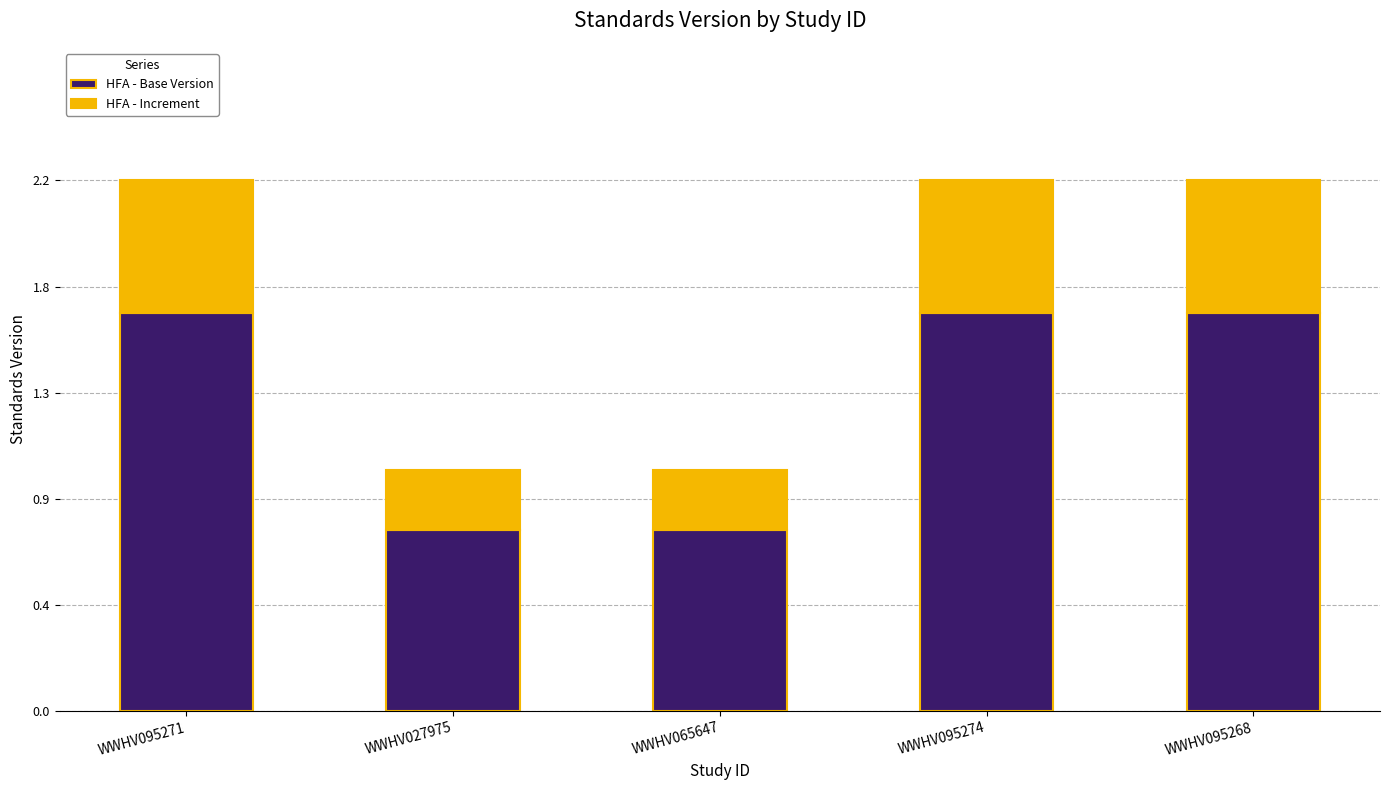

What are all the series names shown in the legend?

HFA - Base Version, HFA - Increment